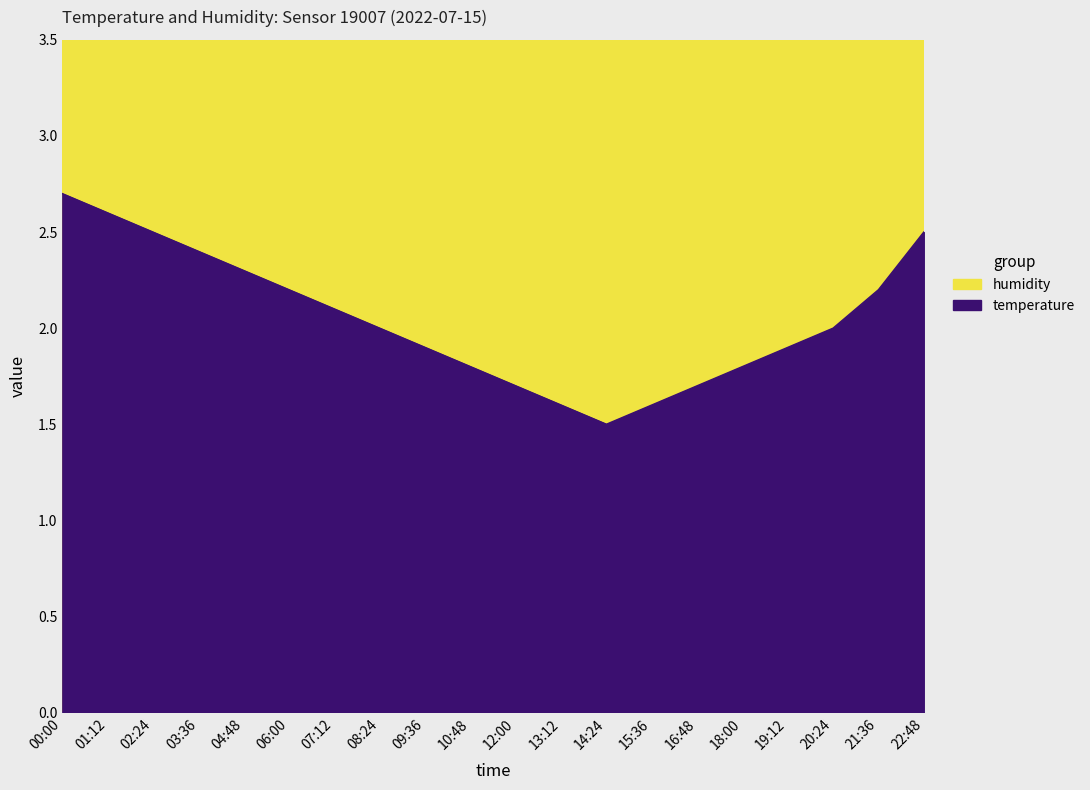

How many data points are above 2?

9